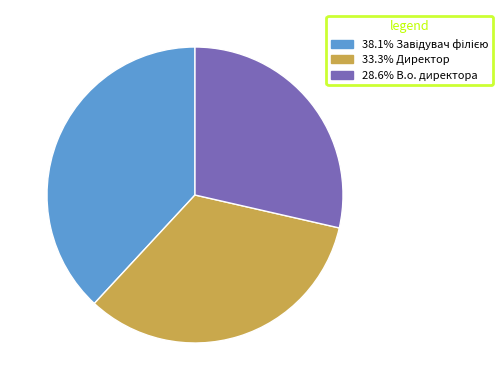

Is there any slice that represents more than half of the pie?

No